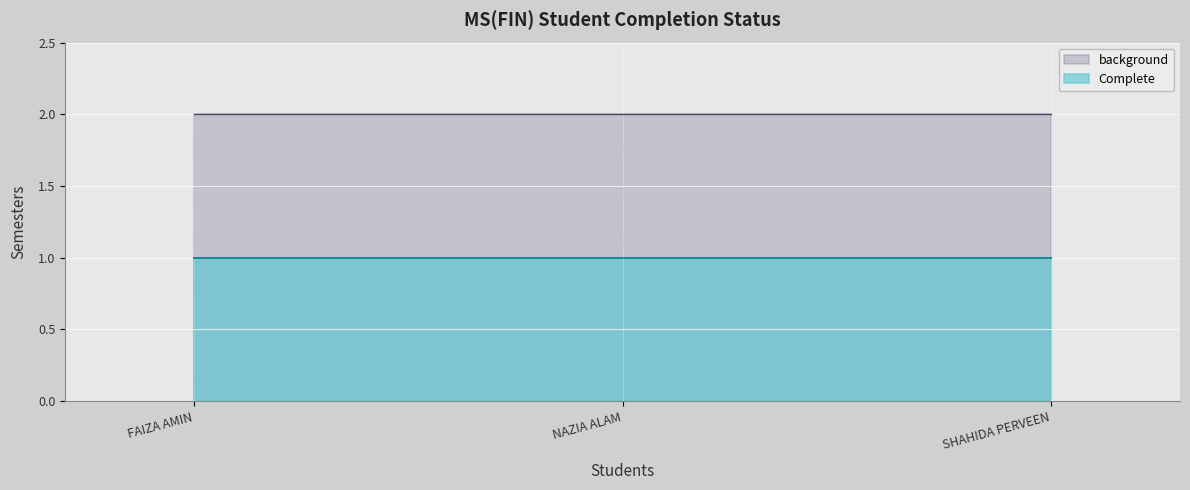

What is the average value of the background series?

2